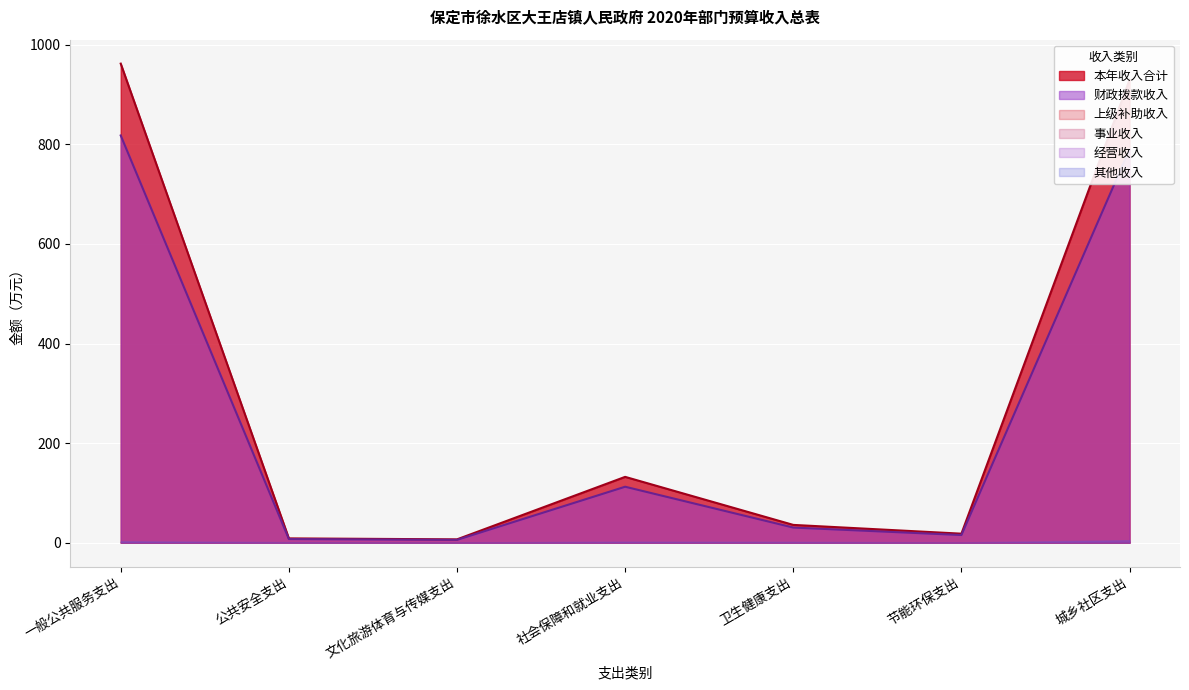

True or false: 财政拨款收入 and 事业收入 intersect in this chart.

False